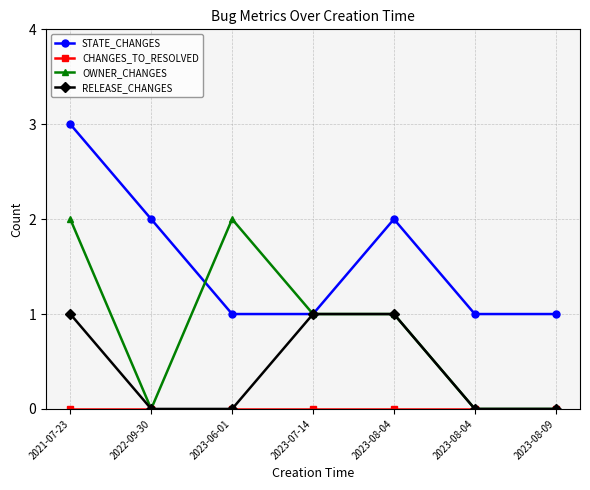

How many lines are shown in the chart?

4